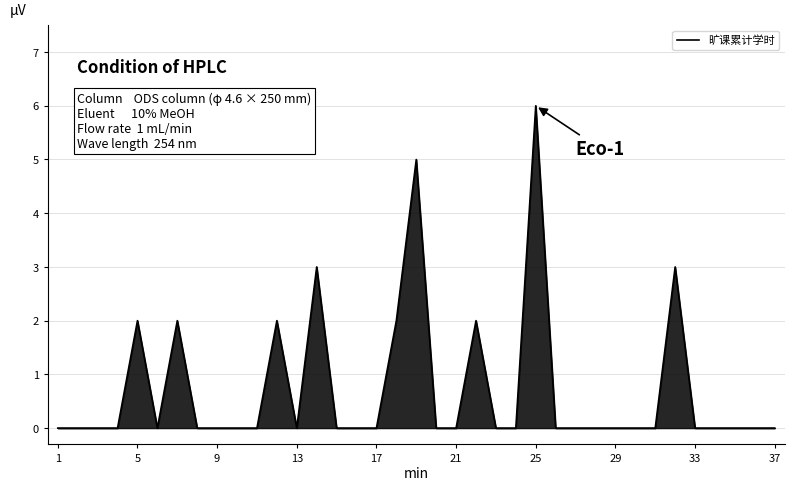

What is the maximum value shown in the chart?

6